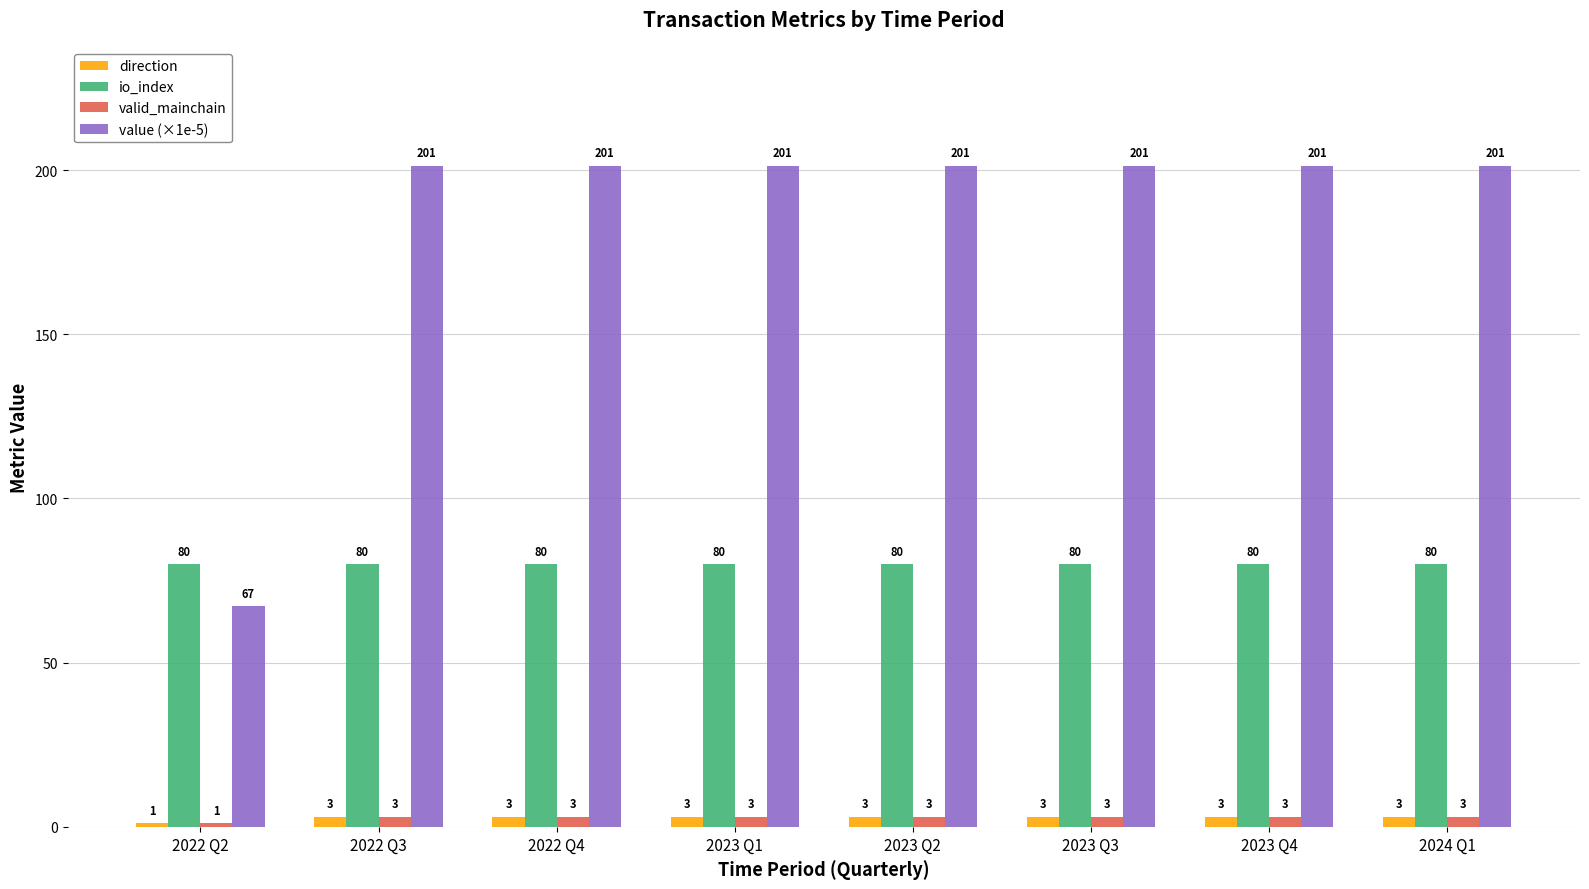

How many values in the value (×1e-5) series are below 201?

1